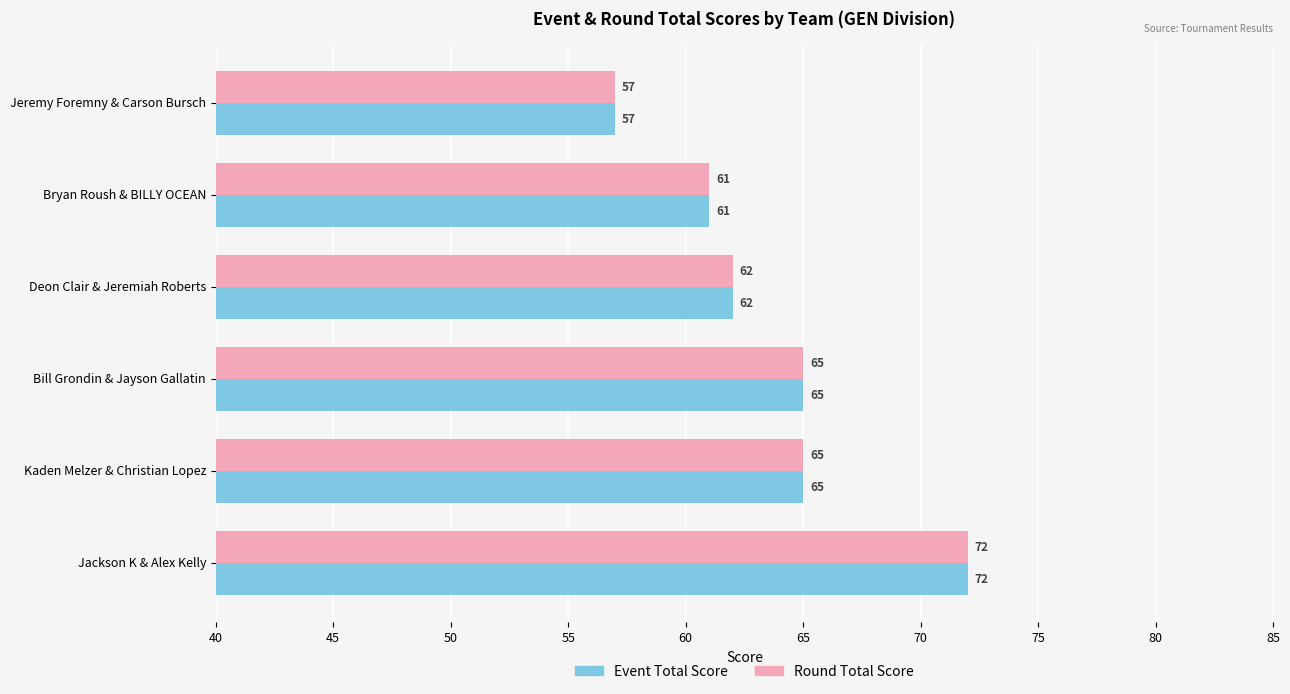

What is the total value across all series at Jeremy Foremny & Carson Bursch?

114